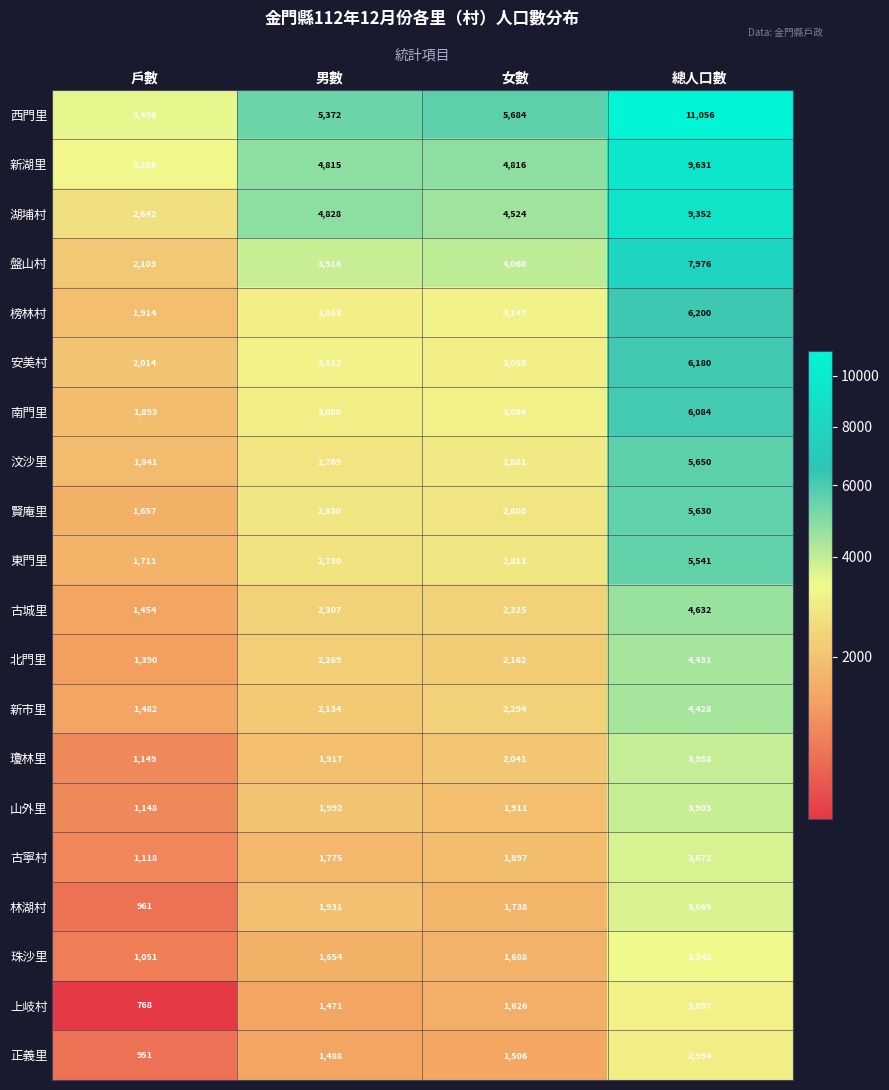

What is the sum of all 上岐村 values?

6962